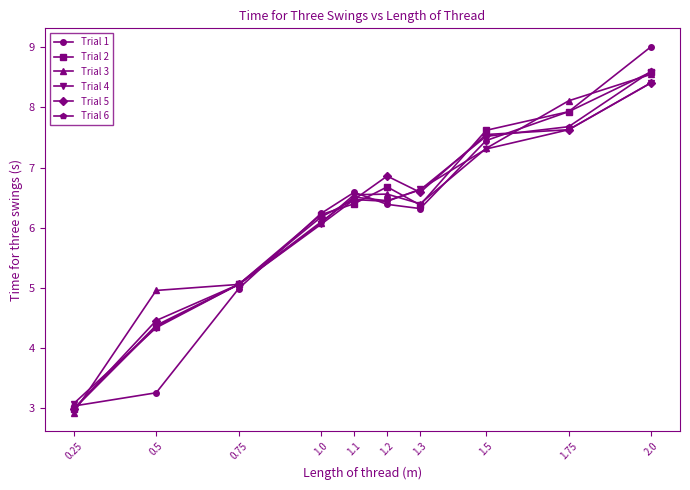

True or false: Trial 6 has a value of 3.0 at 0.25.

True